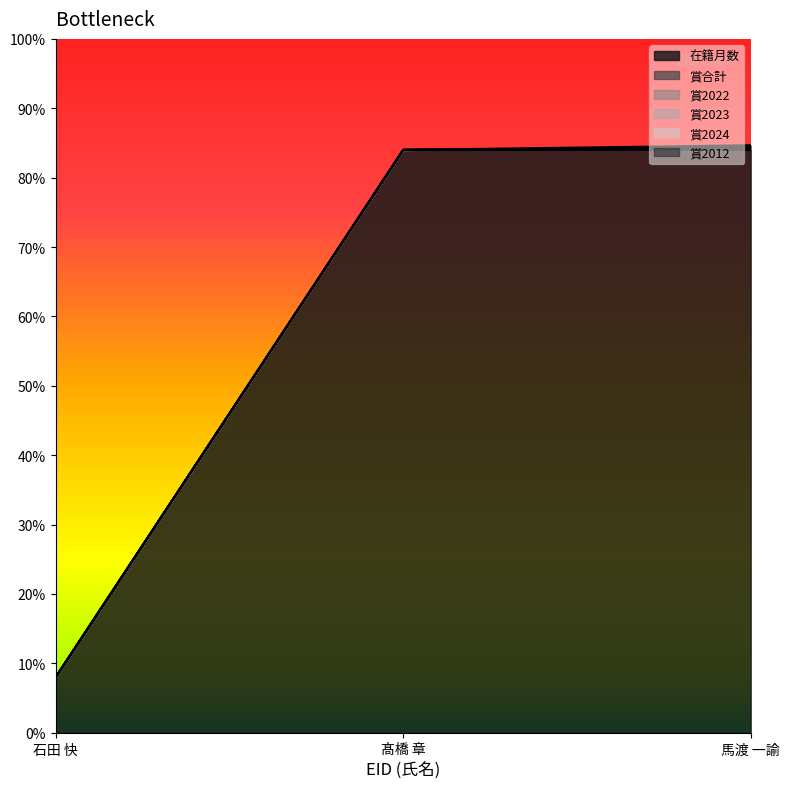

At which category is the sum across all series the highest?

馬渡 一諭